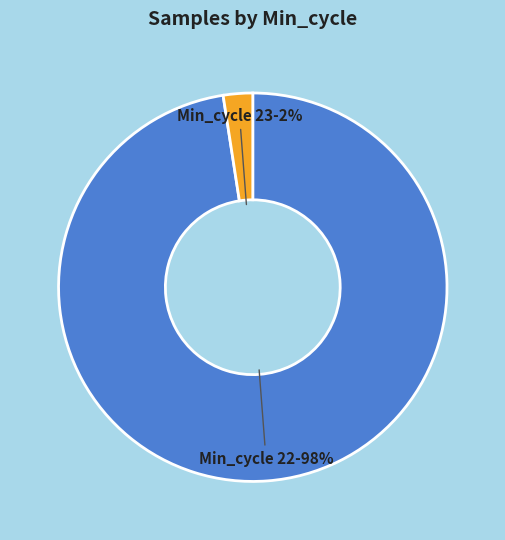

Count the number of slices in the pie.

2